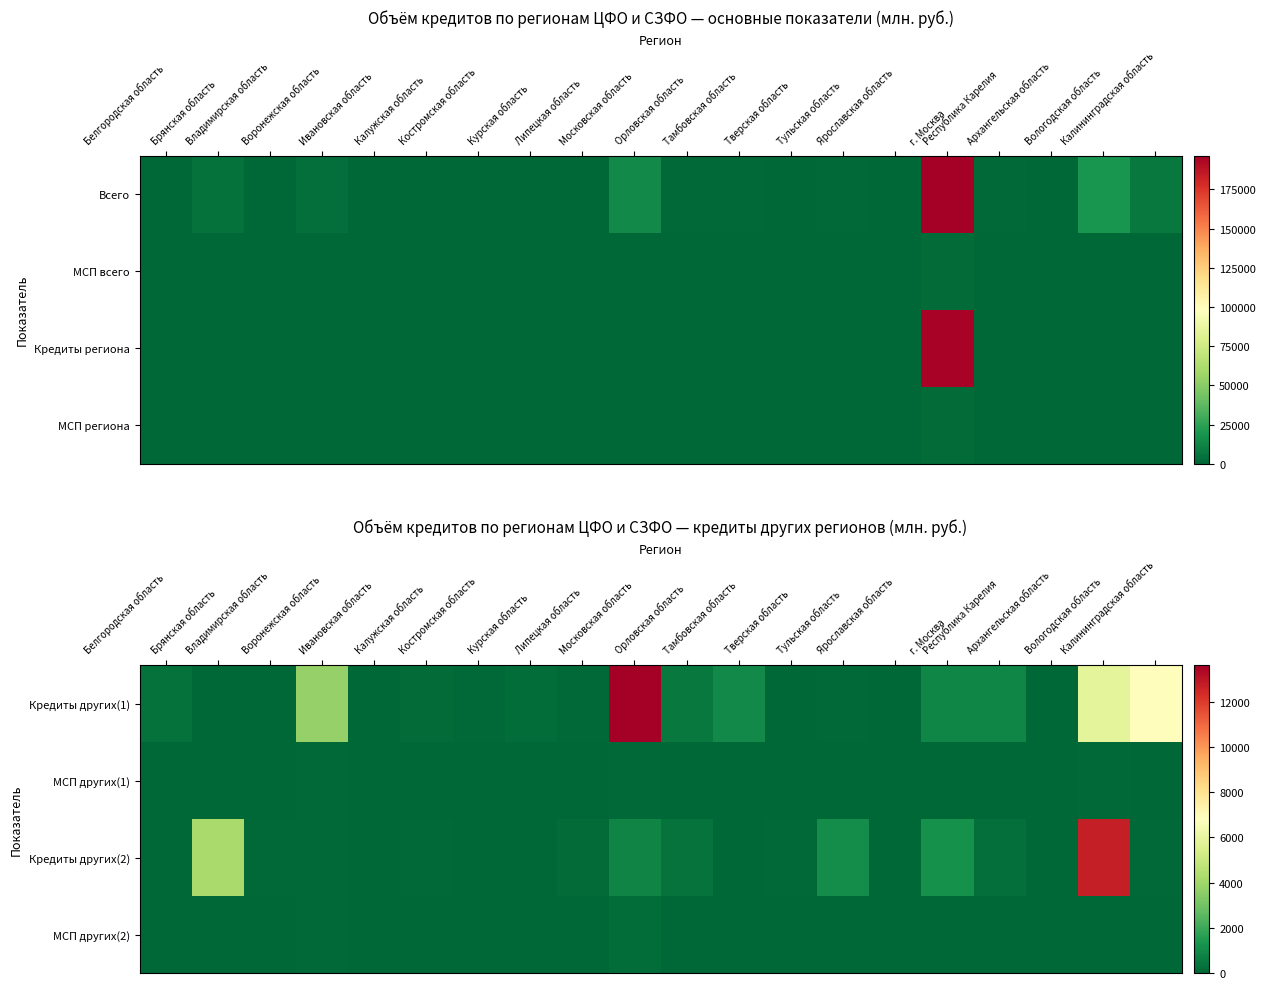

What is the difference between the second highest and second lowest values in the Кредиты других(2) series?

4189